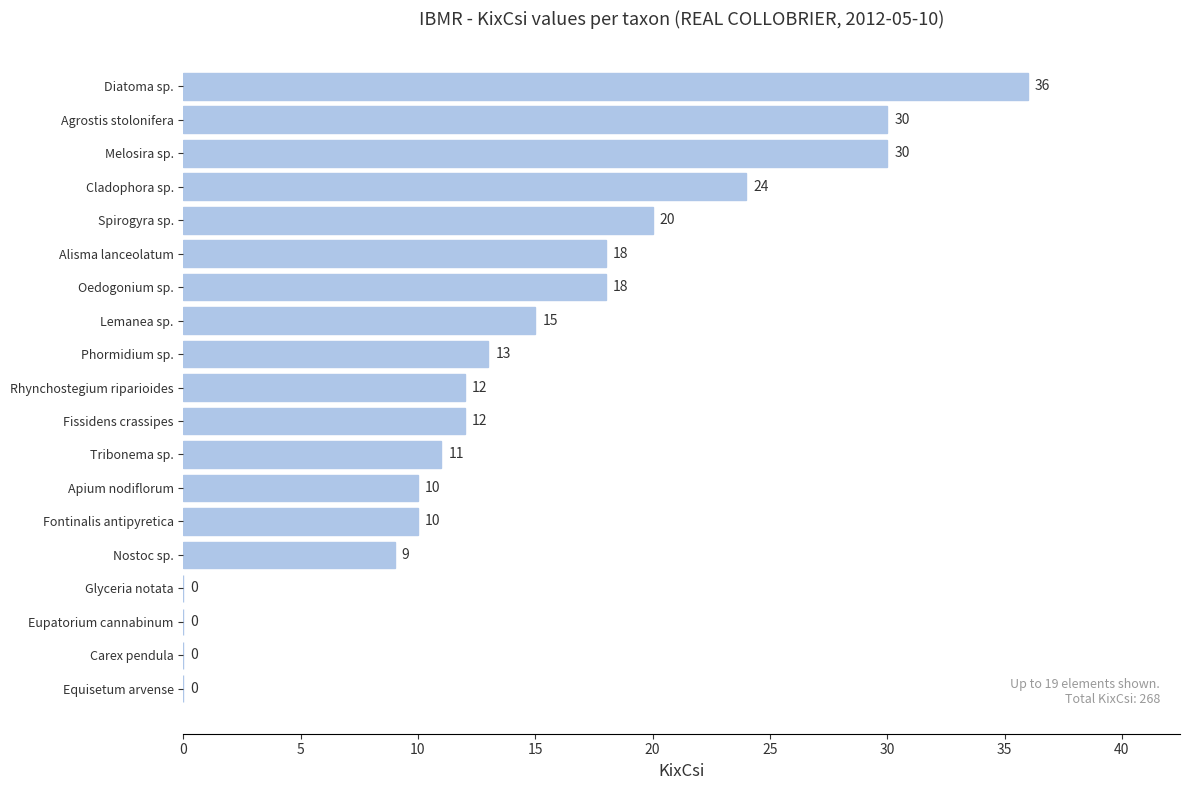

What is the greatest value displayed?

36